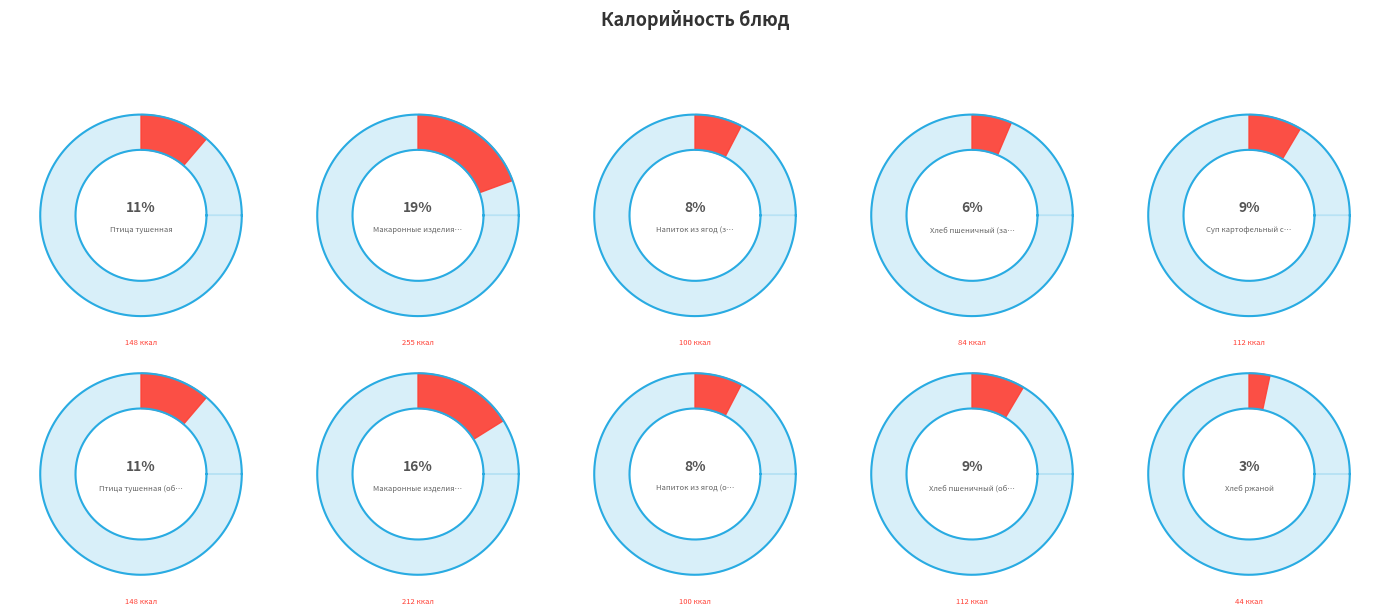

What is the ratio of the value at Напиток из ягод (обед) to the value at Суп картофельный с горохом?

0.9